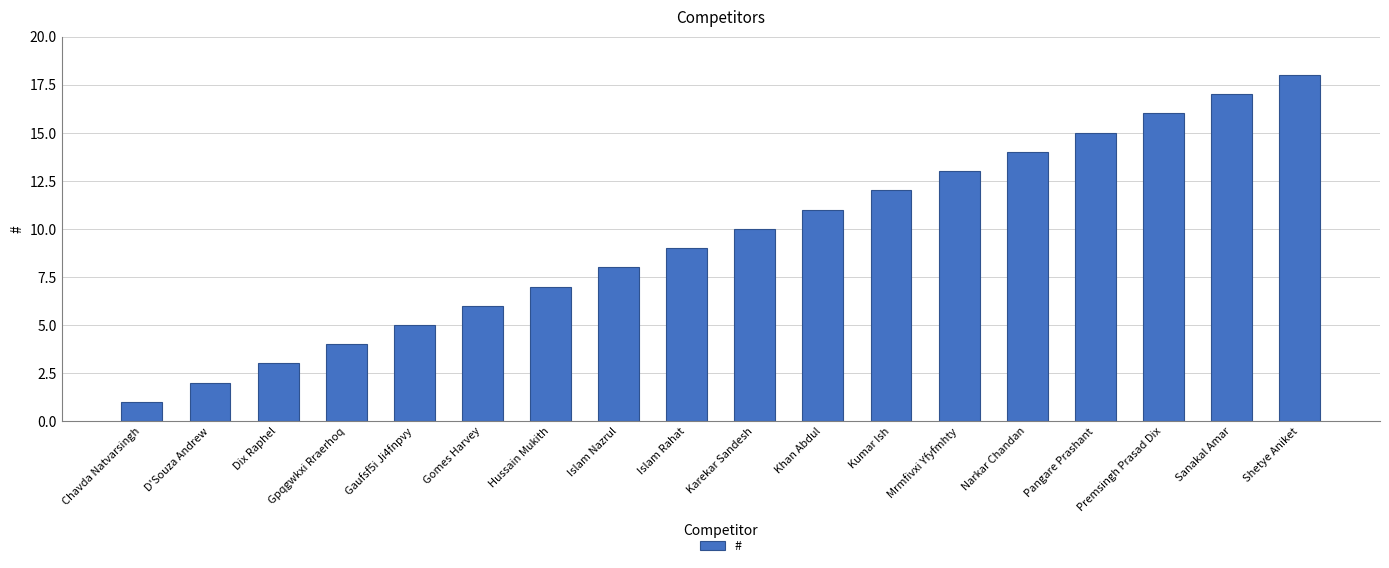

How many data points does each series have?

18